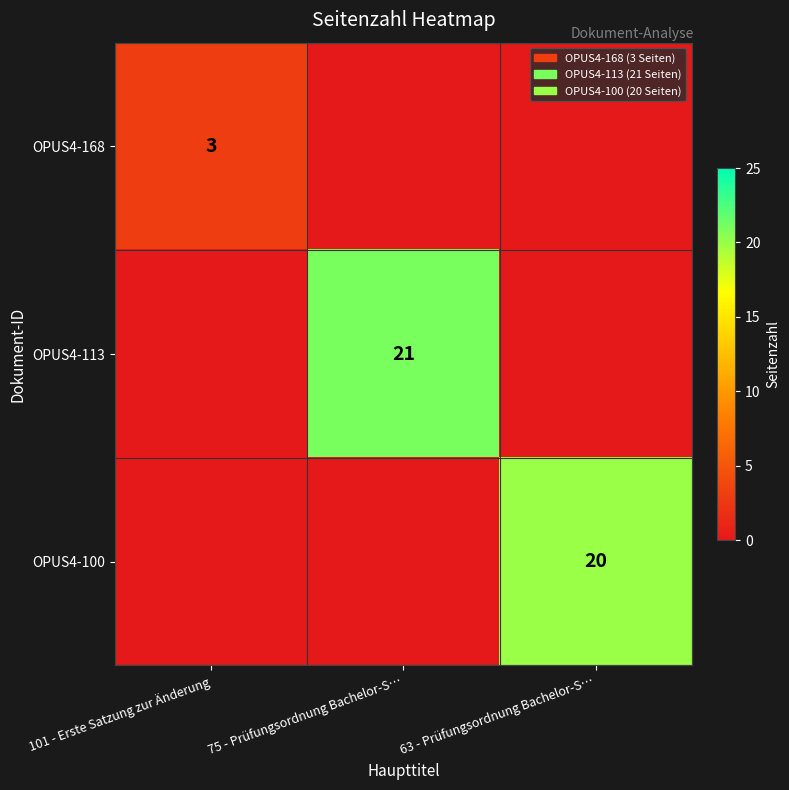

What is the sum of the OPUS4-100 values at 63 - Prüfungsordnung Bachelor-S… and 101 - Erste Satzung zur Änderung?

20